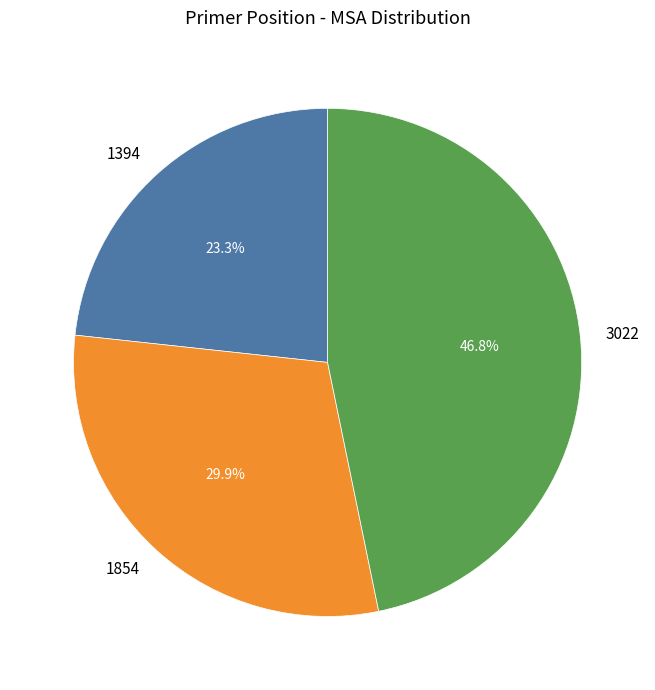

What is the ratio of the value at 3022 to the value at 1394?

2.0